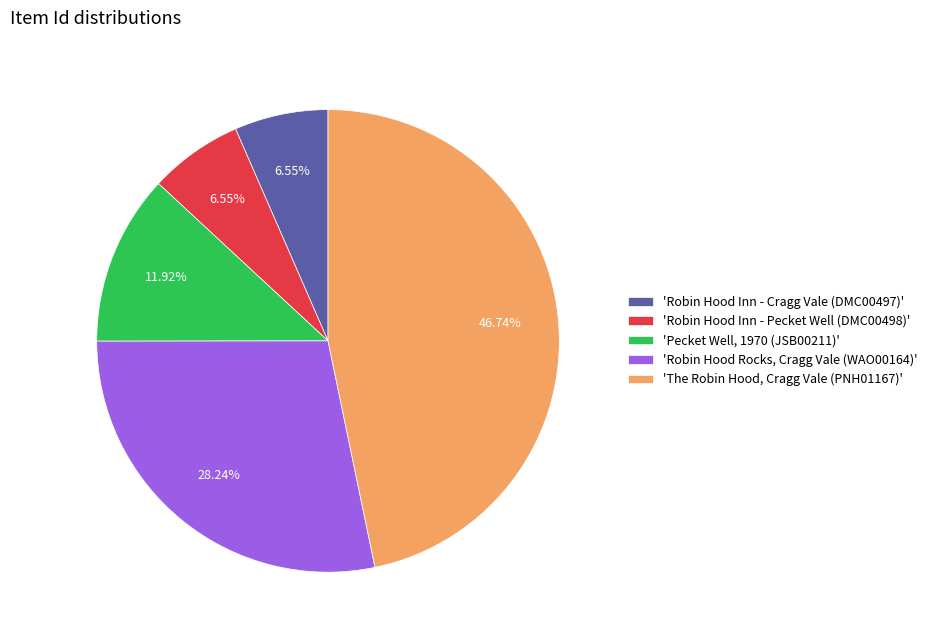

Does any single category account for the majority?

No